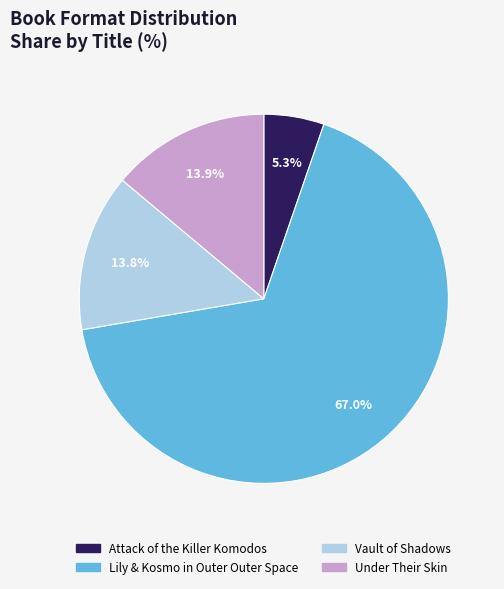

To the nearest percent, what is the combined percentage of Vault of Shadows and Under Their Skin?

28%